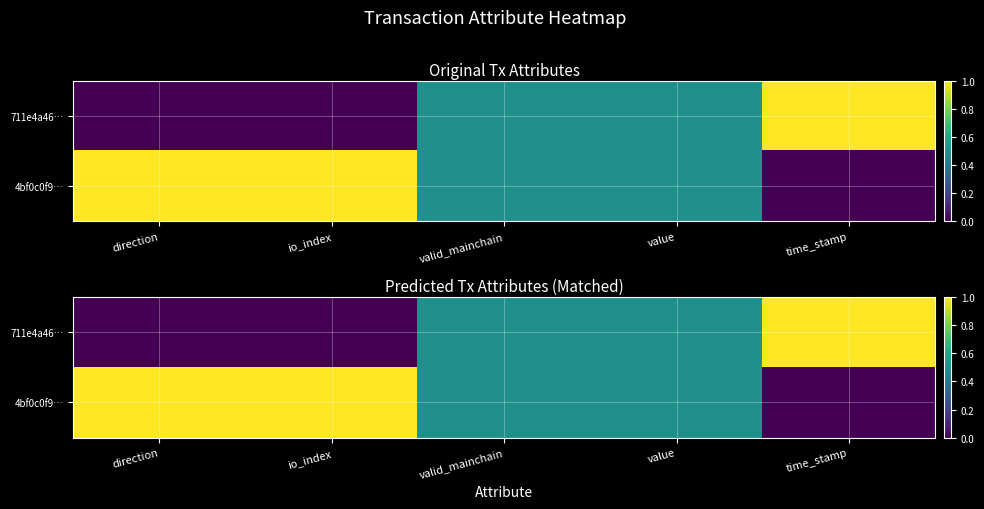

At time_stamp, list the series in order from largest to smallest.

711e4a46…, 4bf0c0f9…